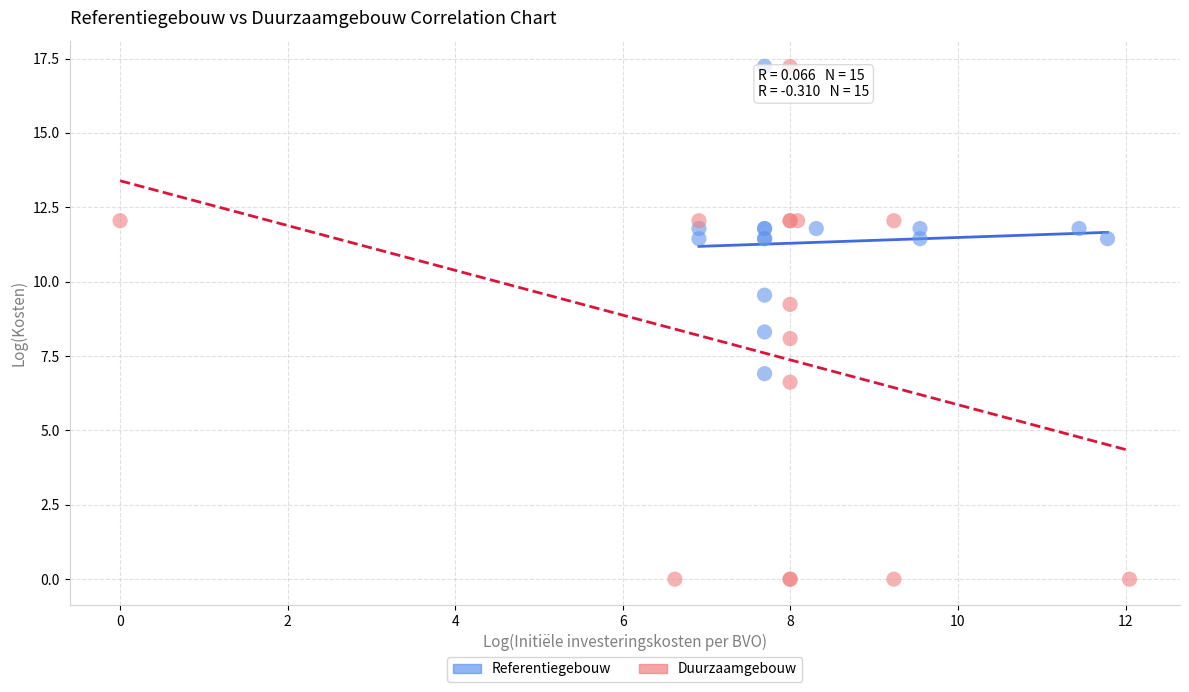

What are all the series names shown in the legend?

Referentiegebouw, Duurzaamgebouw